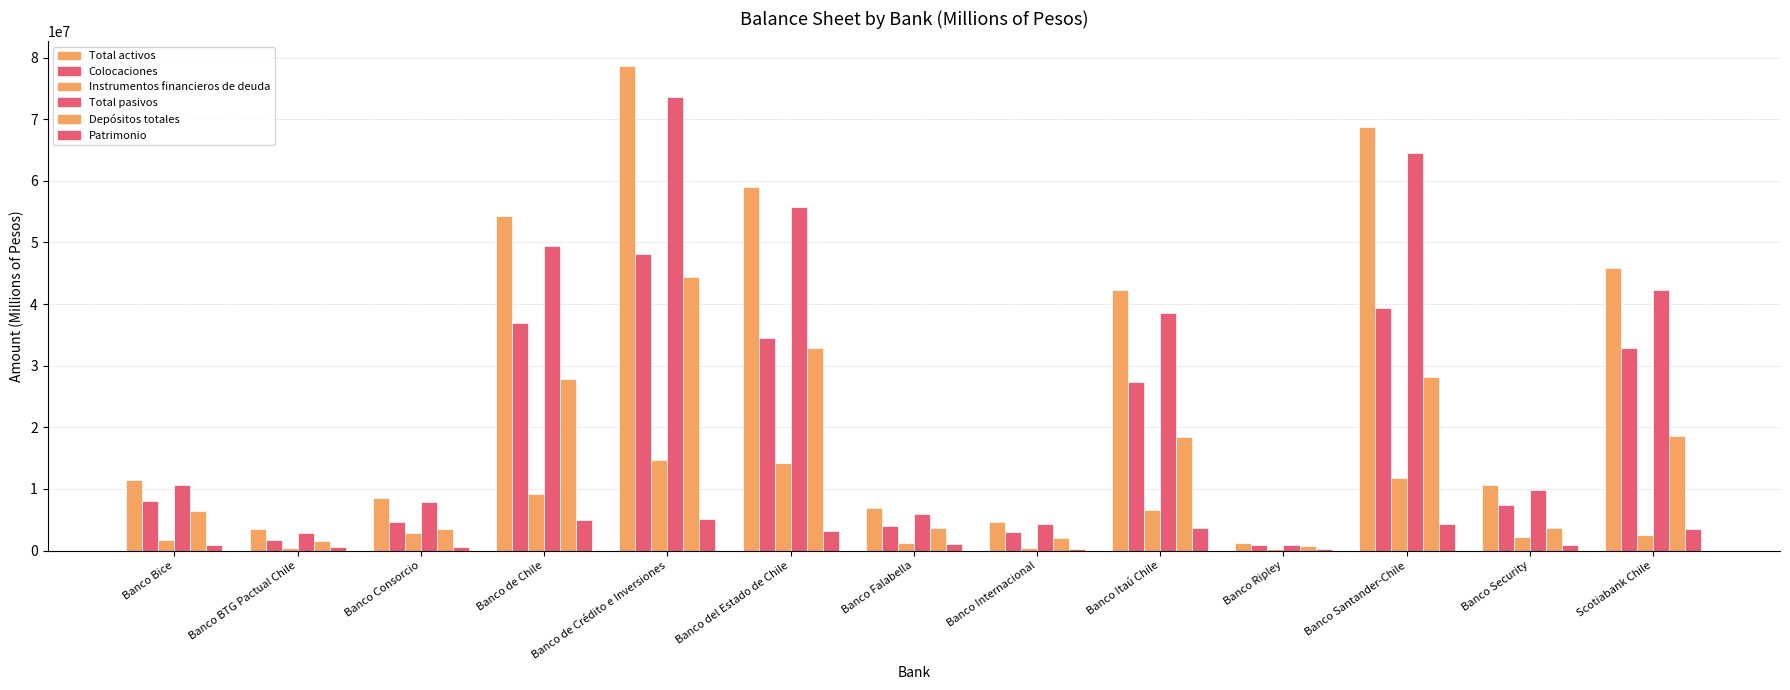

True or false: Colocaciones has a value of 2522599.4 at Banco Consorcio.

False